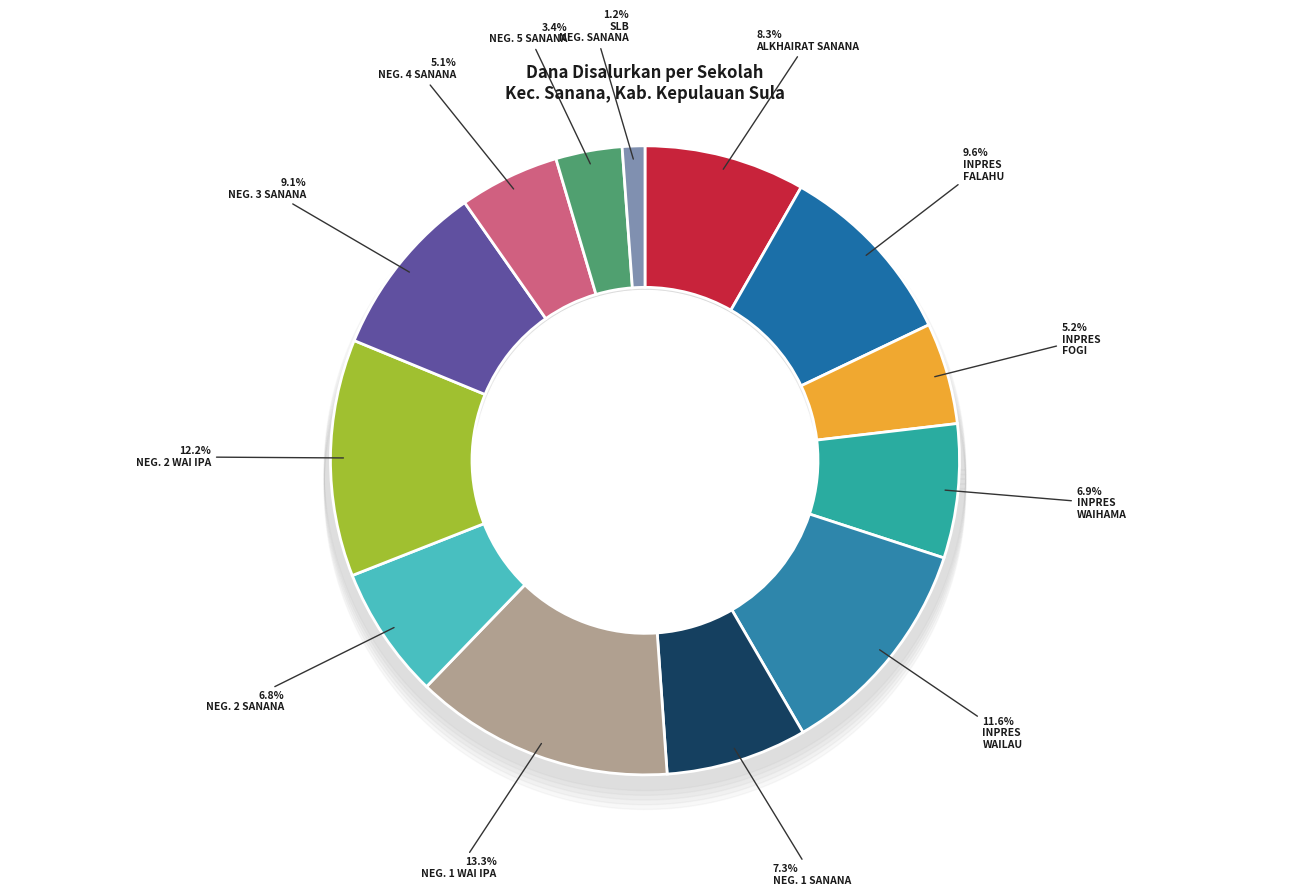

To the nearest percent, what is the average slice percentage?

8%